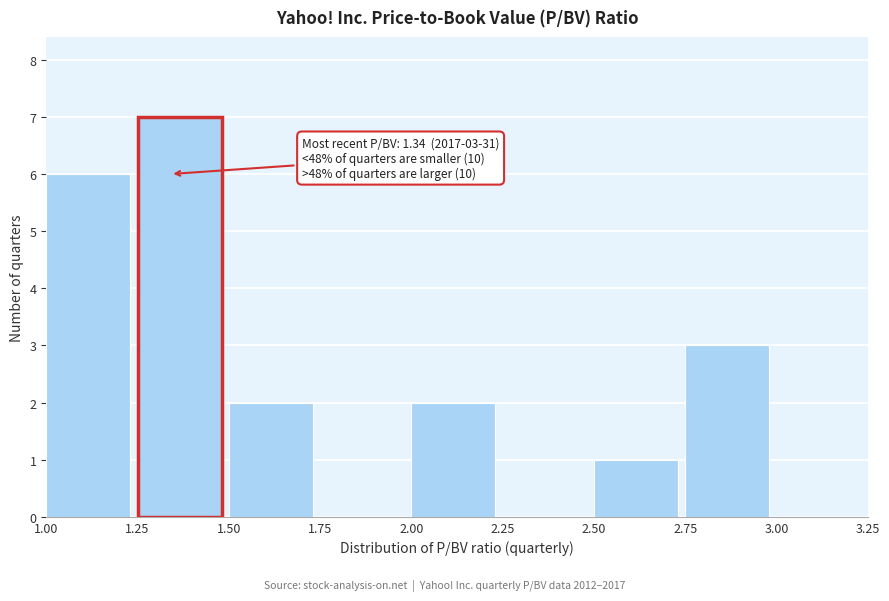

Which range on the x-axis has the tallest bar?

1.25 to 1.50